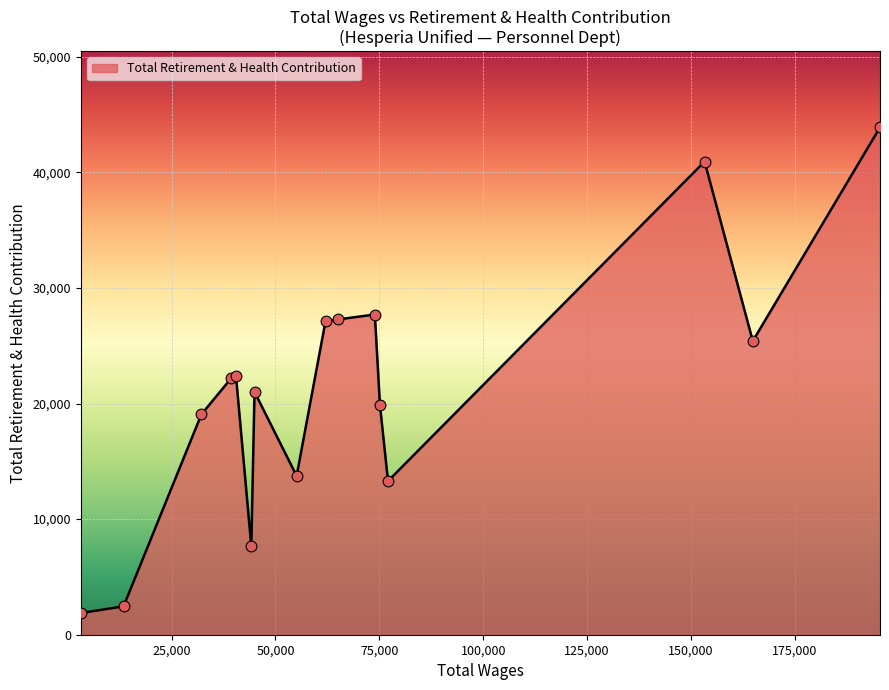

What is the smallest value displayed?

1876